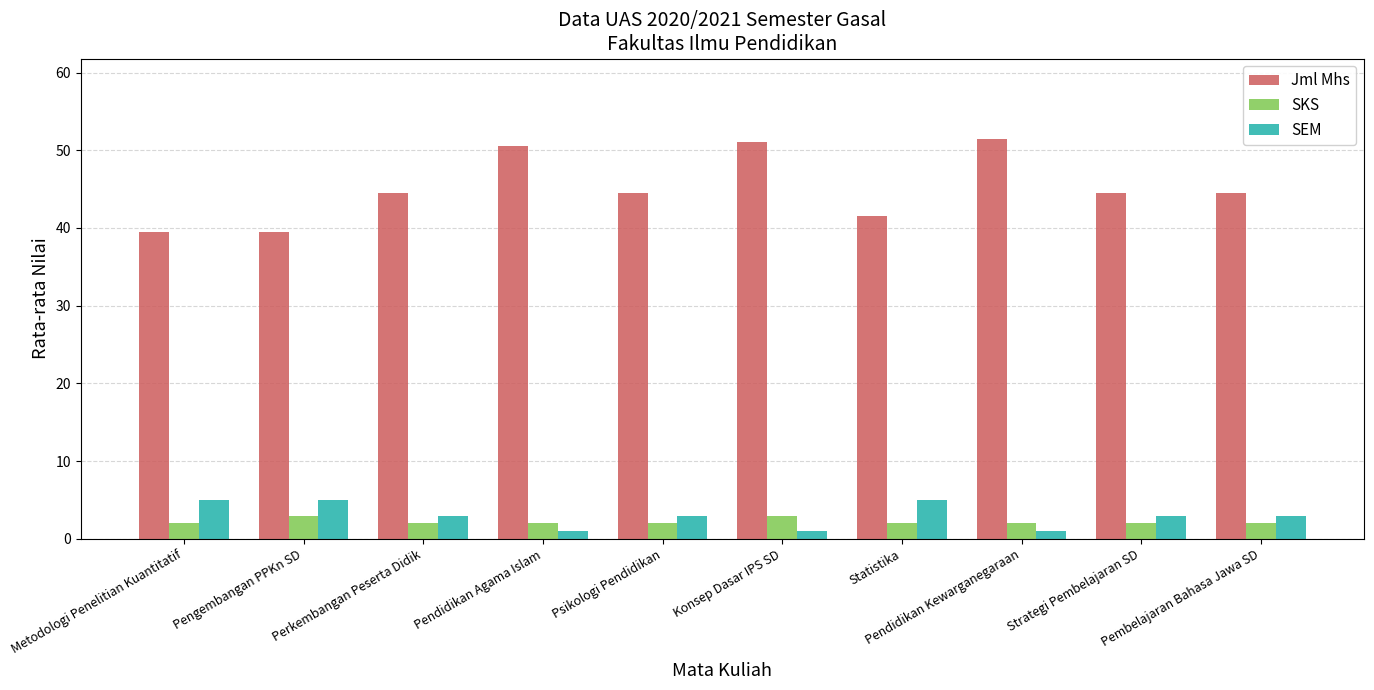

How many bars are there in each group?

3